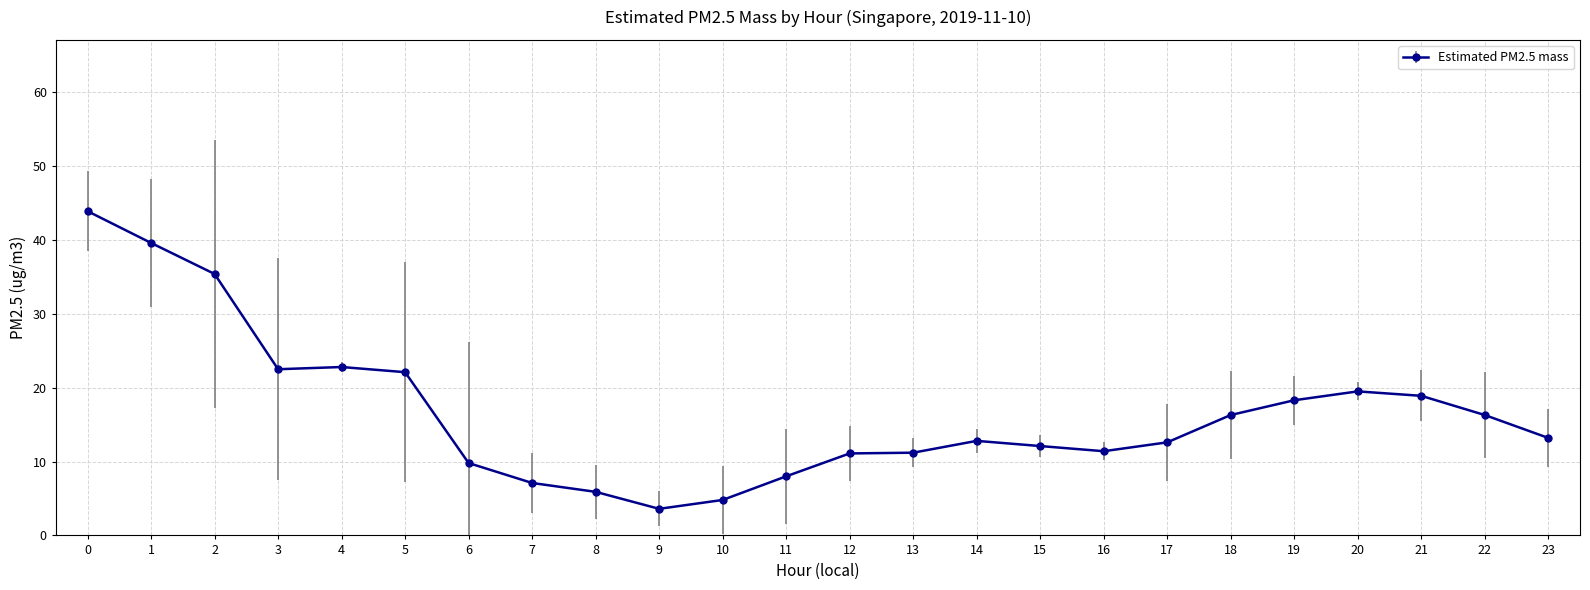

The chart shows a value of 29.4 at 3. True or false?

False